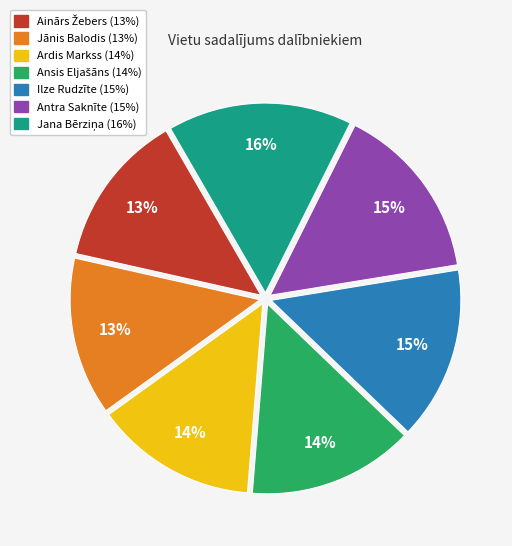

What percentage is the Ilze Rudzīte slice, to the nearest percent?

15%